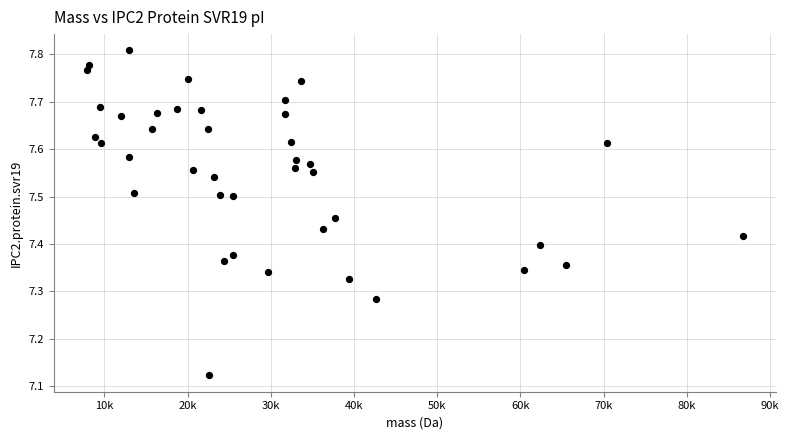

What is the range of Y values (max minus min)?

0.7